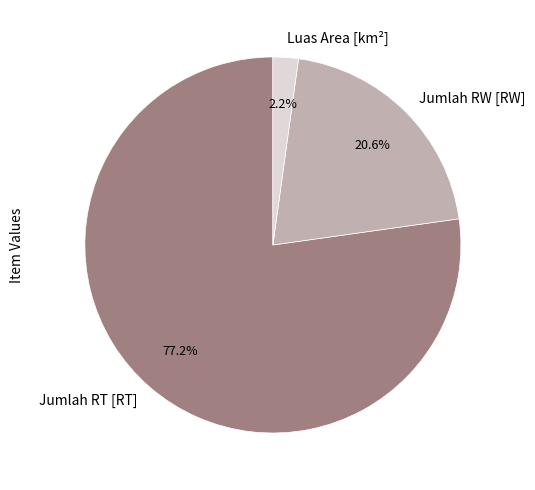

Which slice is the smallest?

Luas Area [km²]